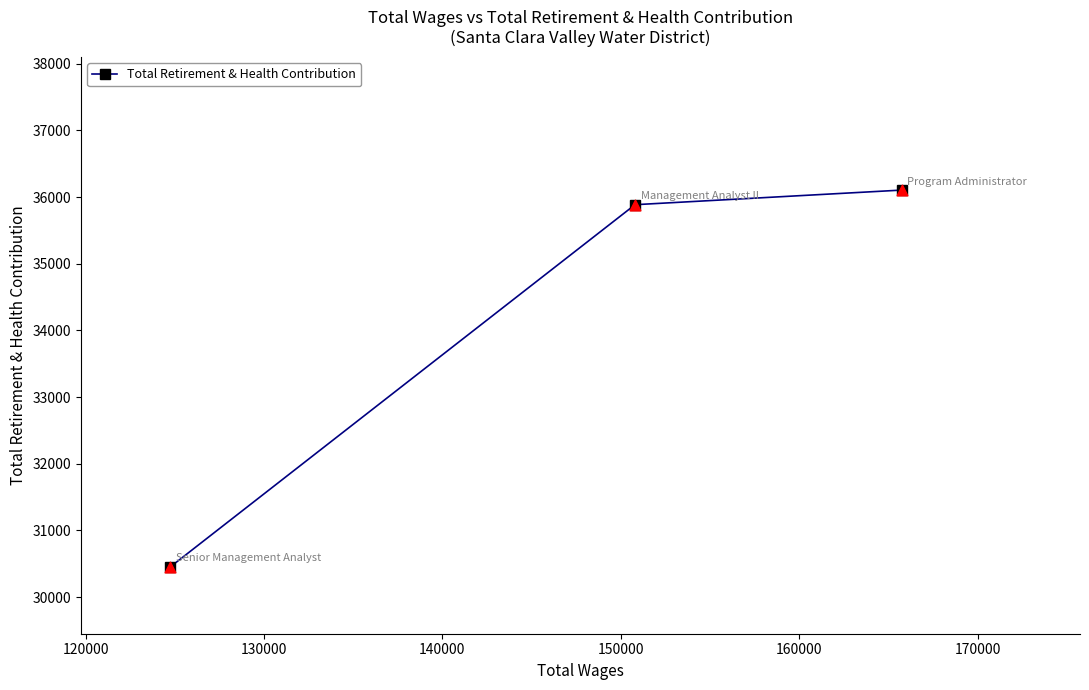

What is the value of the 3rd point from the left?

36105